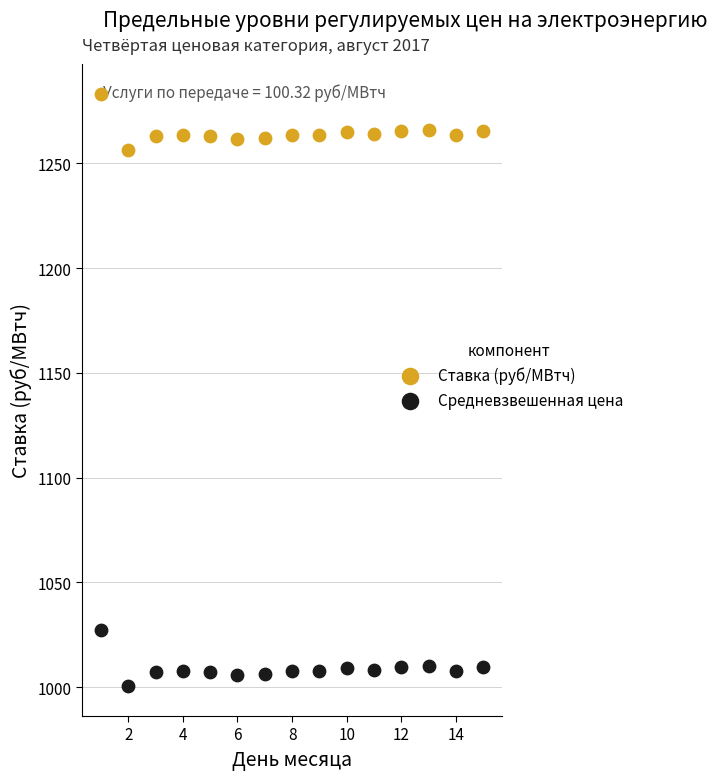

Which series contains the highest Y value?

Ставка (руб/МВтч)